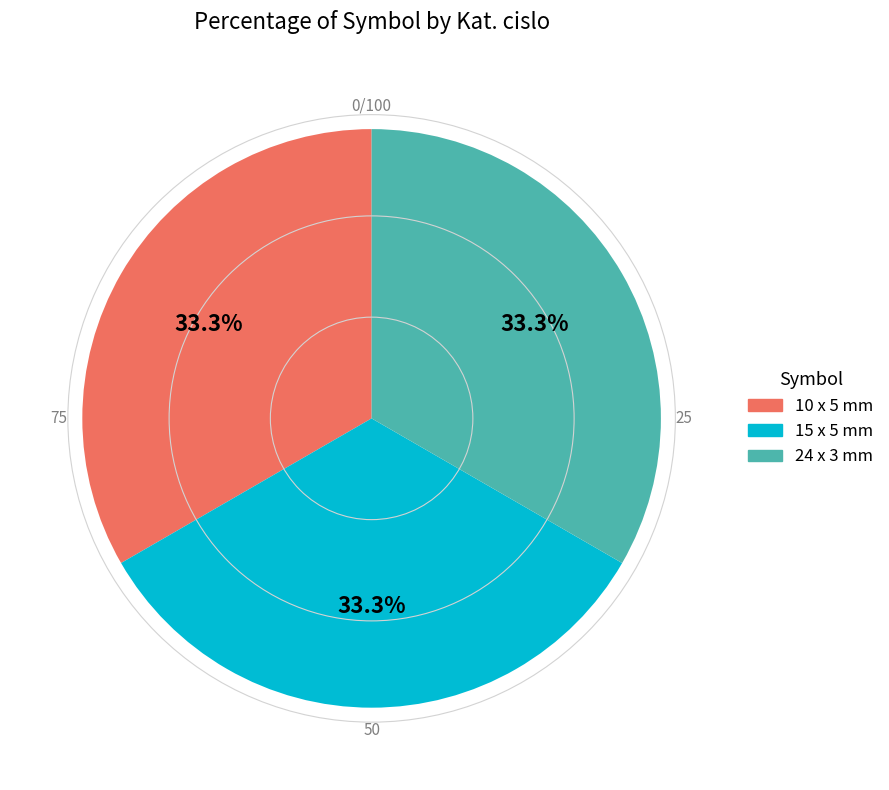

To the nearest percent, what is the average slice percentage?

33%